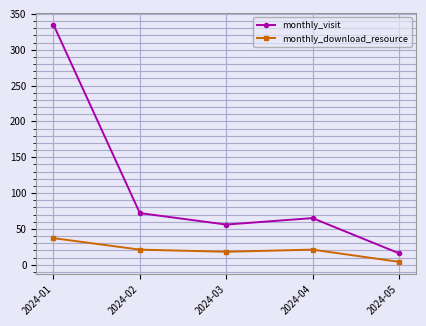

What is the difference between the maximum and minimum values in the monthly_download_resource series?

33